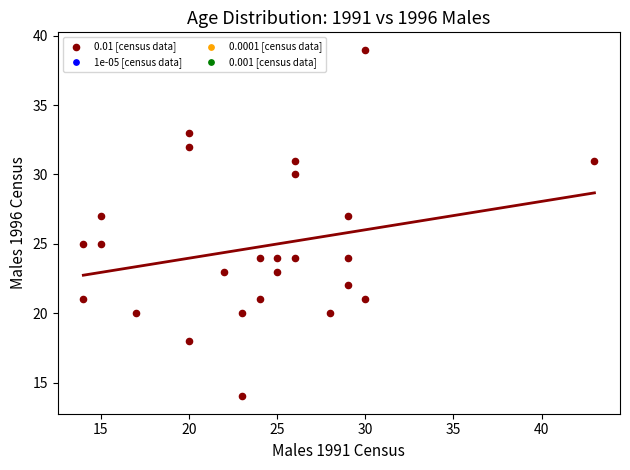

What is the range of X values (max minus min)?

29